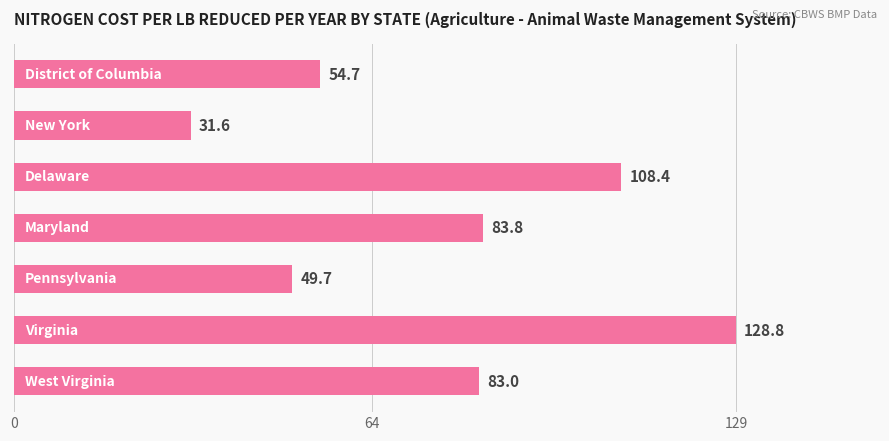

What is the value of the 4th bar from the top?

83.8